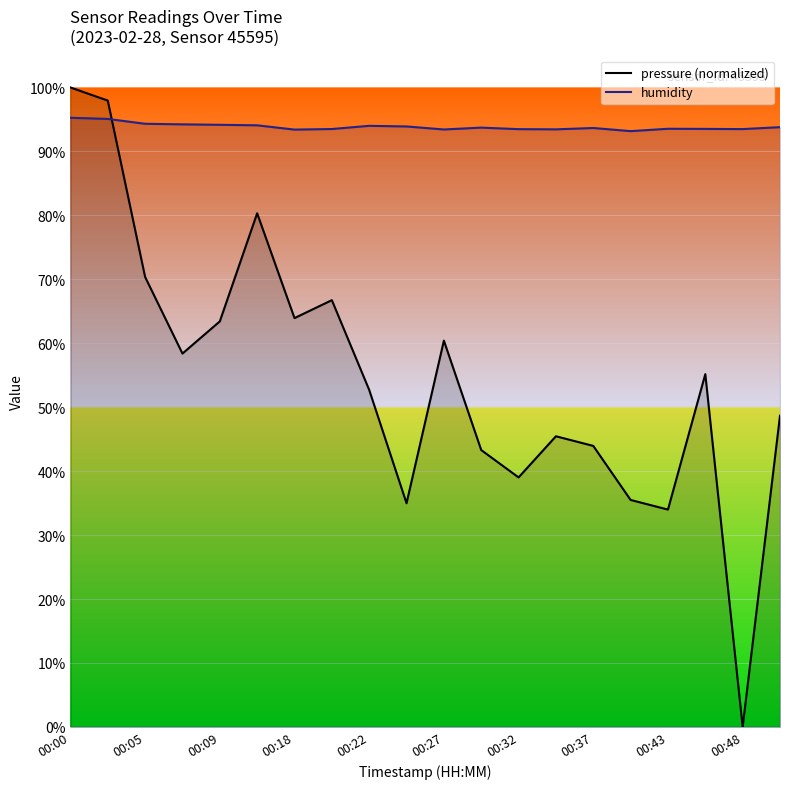

The pressure (normalized) series shows 70.0 at 00:32. True or false?

False